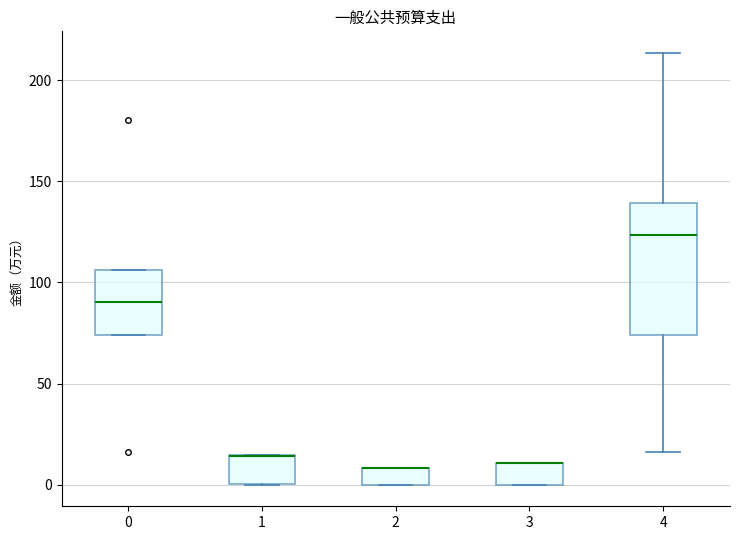

Comparing the boxes themselves (not the whiskers), which one is the tallest?

4